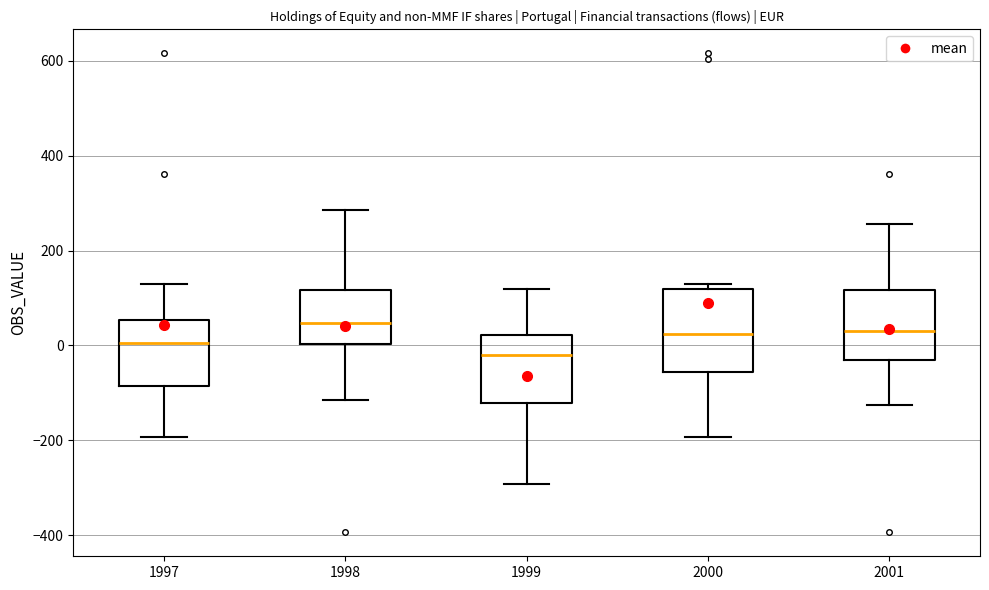

Reading left to right, transcribe this box plot: for each box, give where its median line is, the range the box spans, and where its two whiskers end, as read against the y-axis. The values are not printed on the chart, so give them approximately, as read against the axis.

1997: median 0, box -80 to 60, whiskers -200 to 140
1998: median 40, box 0 to 120, whiskers -120 to 280
1999: median -20, box -120 to 20, whiskers -300 to 120
2000: median 20, box -60 to 120, whiskers -200 to 140
2001: median 40, box -40 to 120, whiskers -120 to 260